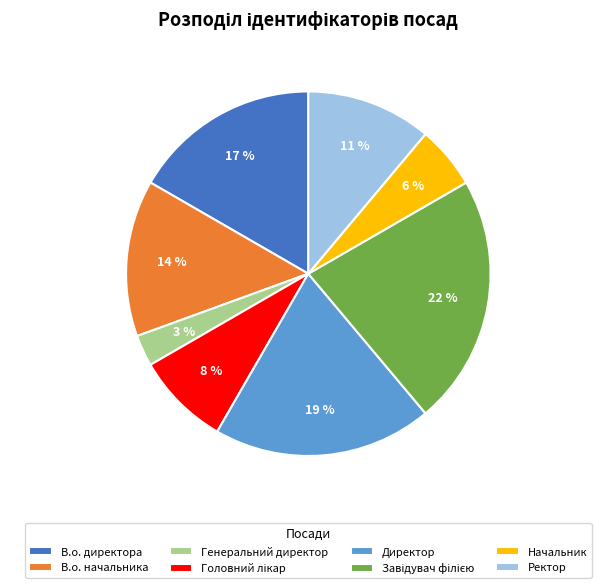

What percentage is the Начальник slice, to the nearest percent?

6%